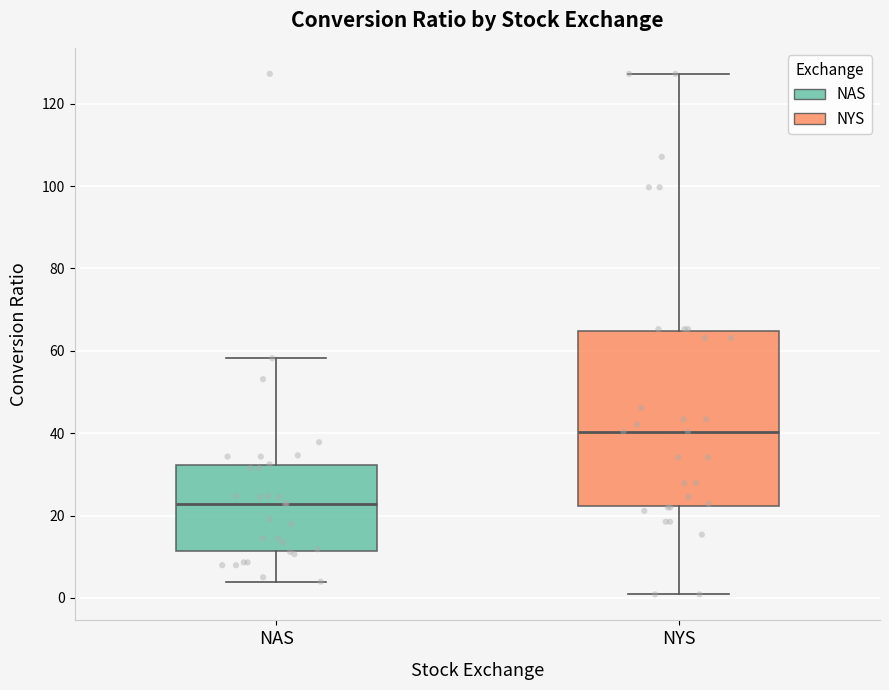

Which box is the tallest, from its lower edge to its upper edge?

NYS